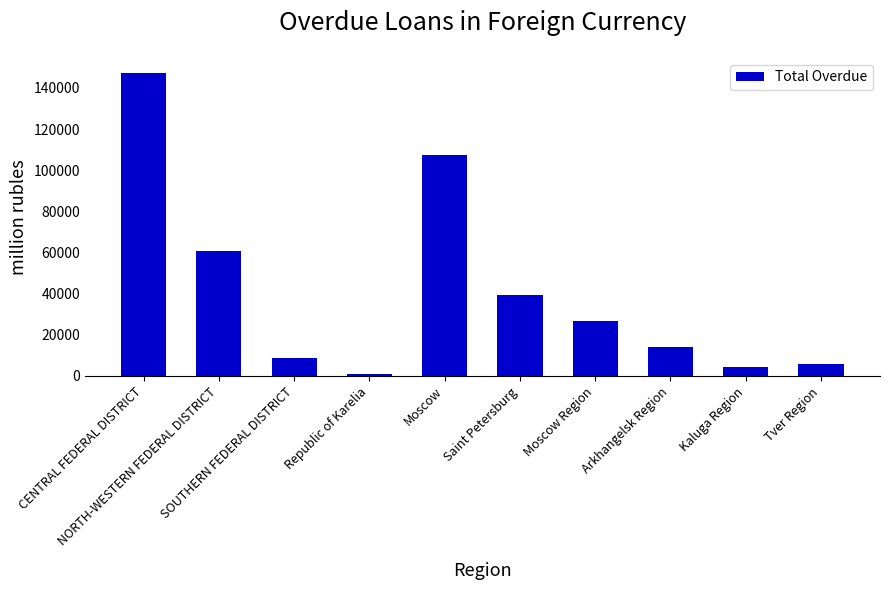

Rank the categories by value from lowest to highest.

Republic of Karelia, Kaluga Region, Tver Region, SOUTHERN FEDERAL DISTRICT, Arkhangelsk Region, Moscow Region, Saint Petersburg, NORTH-WESTERN FEDERAL DISTRICT, Moscow, CENTRAL FEDERAL DISTRICT